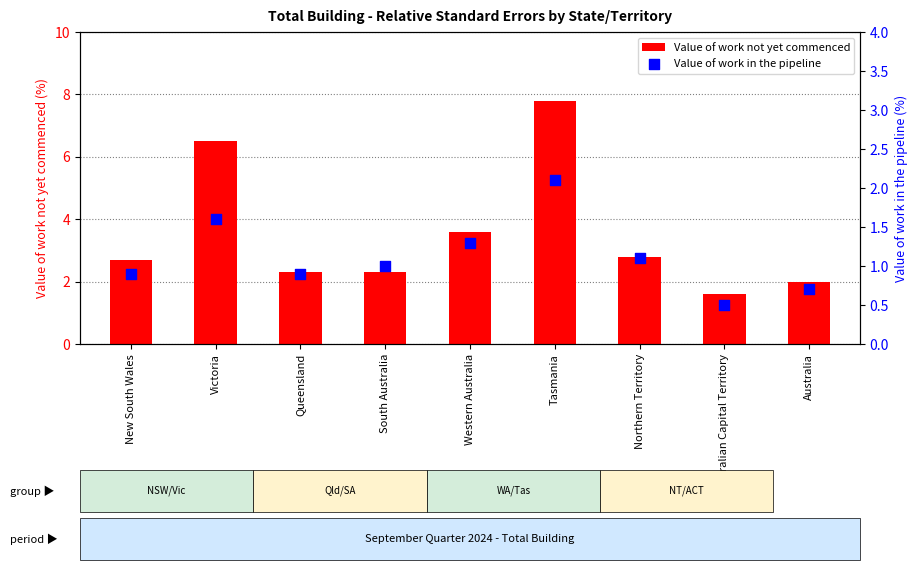

Which series contains the highest Y value?

Value of work not yet commenced